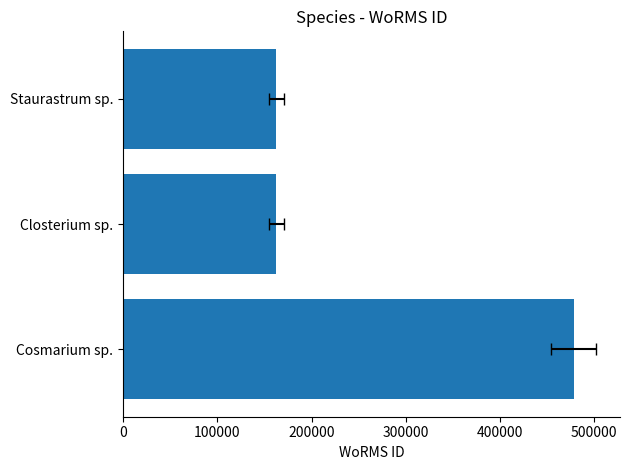

What is the greatest value displayed?

478557